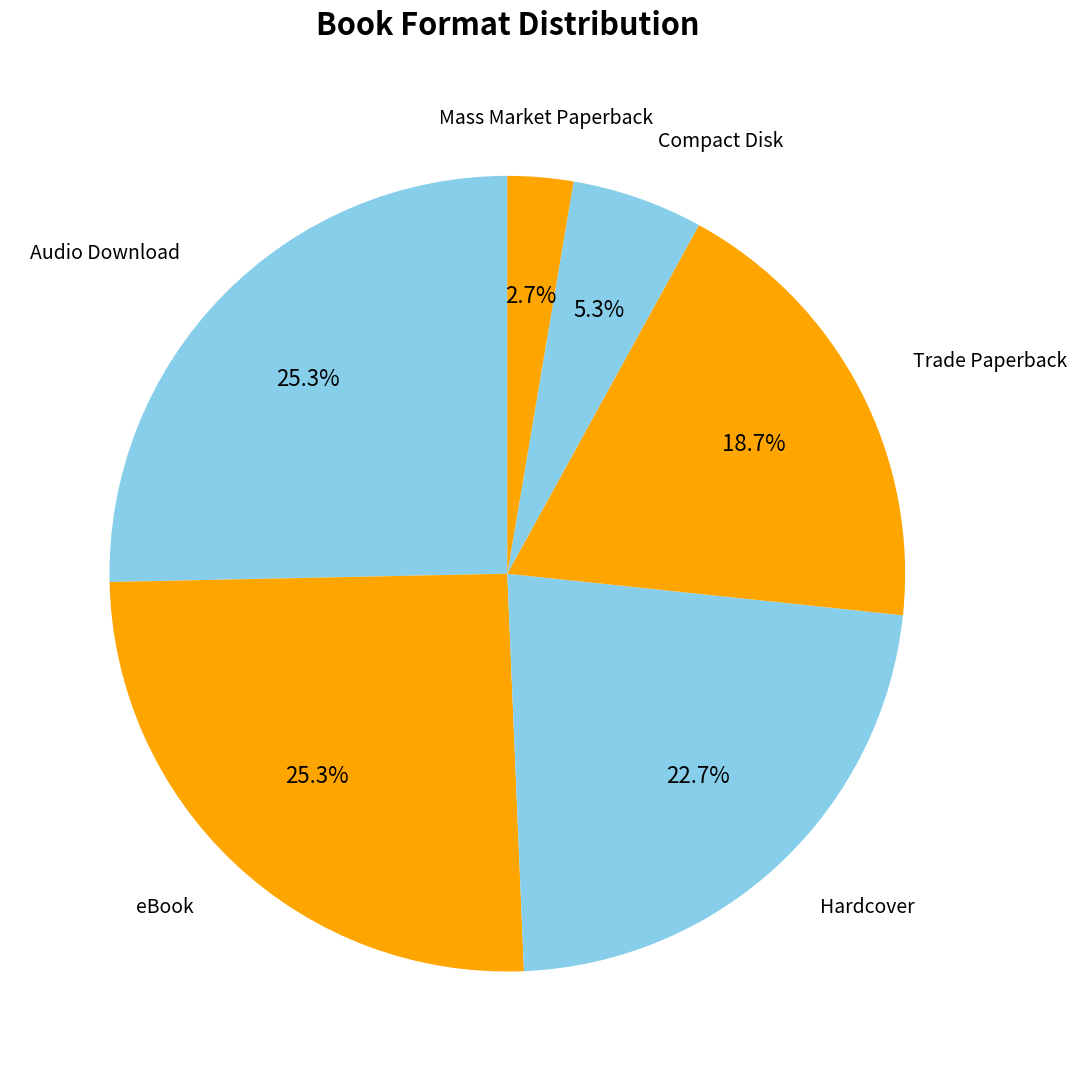

To the nearest percent, what percentage of the pie is Trade Paperback?

19%